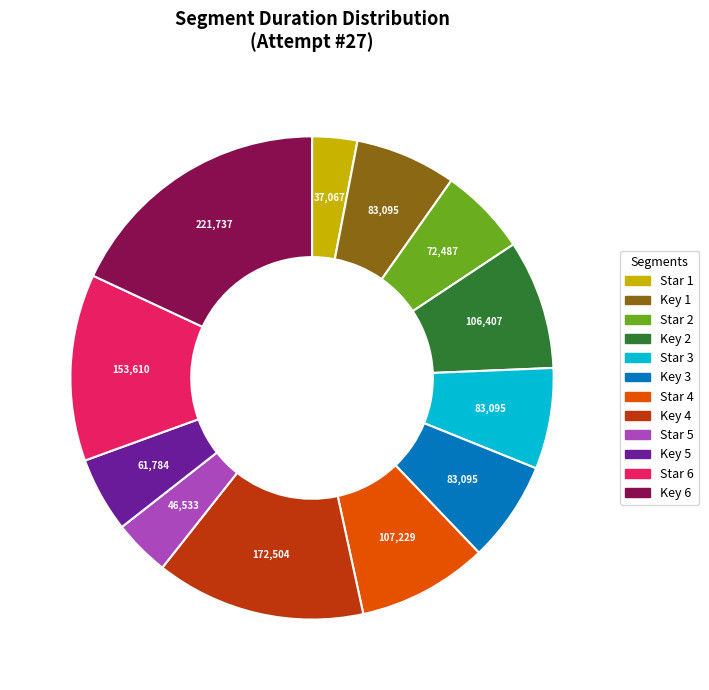

Is Key 3 the majority of the pie?

No